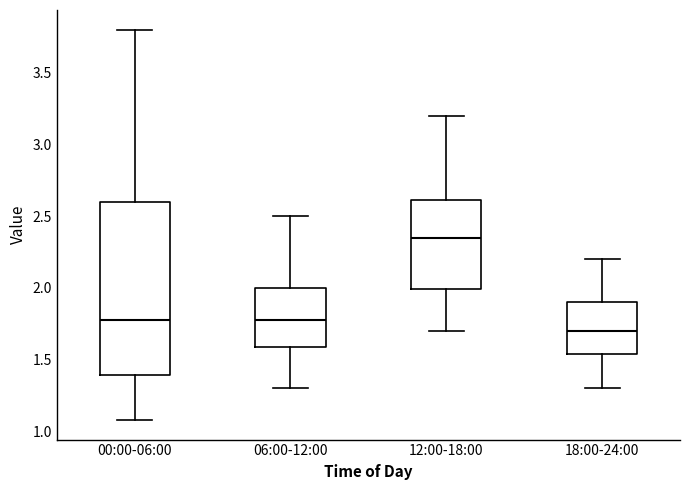

Reading left to right, transcribe this box plot: for each box, give where its median line is, the range the box spans, and where its two whiskers end, as read against the y-axis. The values are not printed on the chart, so give them approximately, as read against the axis.

00:00-06:00: median 1.80, box 1.40 to 2.60, whiskers 1.10 to 3.80
06:00-12:00: median 1.80, box 1.60 to 2.00, whiskers 1.30 to 2.50
12:00-18:00: median 2.35, box 2.00 to 2.60, whiskers 1.70 to 3.20
18:00-24:00: median 1.70, box 1.55 to 1.90, whiskers 1.30 to 2.20